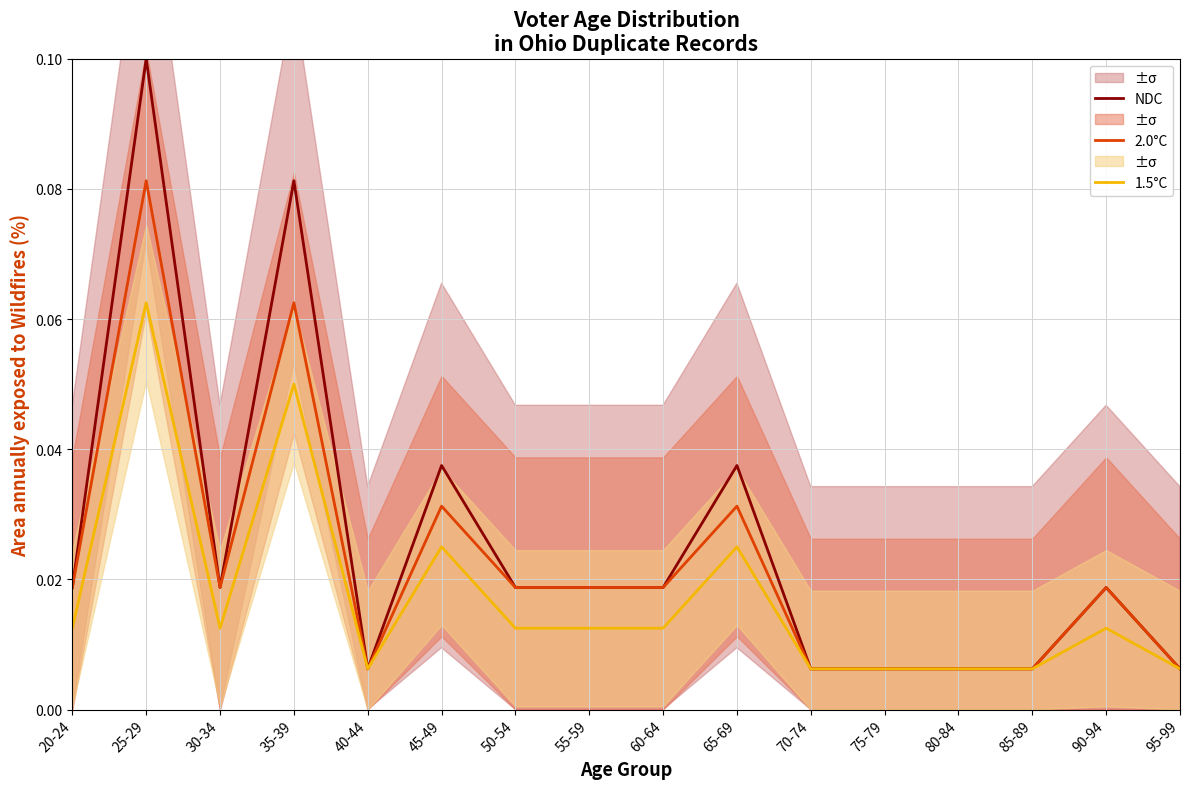

Rank the series by their average value, from highest to lowest.

NDC, 2.0°C, 1.5°C